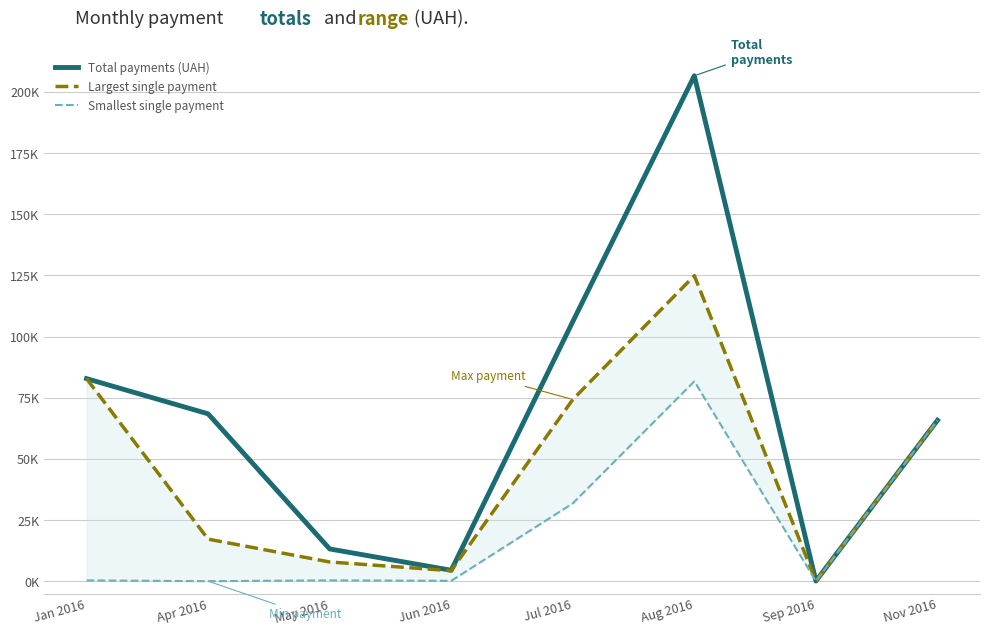

Reading right to left, what are all the values shown in this chart?

Total payments (UAH): 65790.6	84.5	206631.6	106147.3	4496.0	13217.8	68448.2	82834.0
Largest single payment: 65790.6	84.5	124904.8	74303.1	4320.0	7889.8	17230.2	82834.0
Smallest single payment: 65790.6	84.5	81726.8	31844.2	176.0	378.0	37.4	355.0